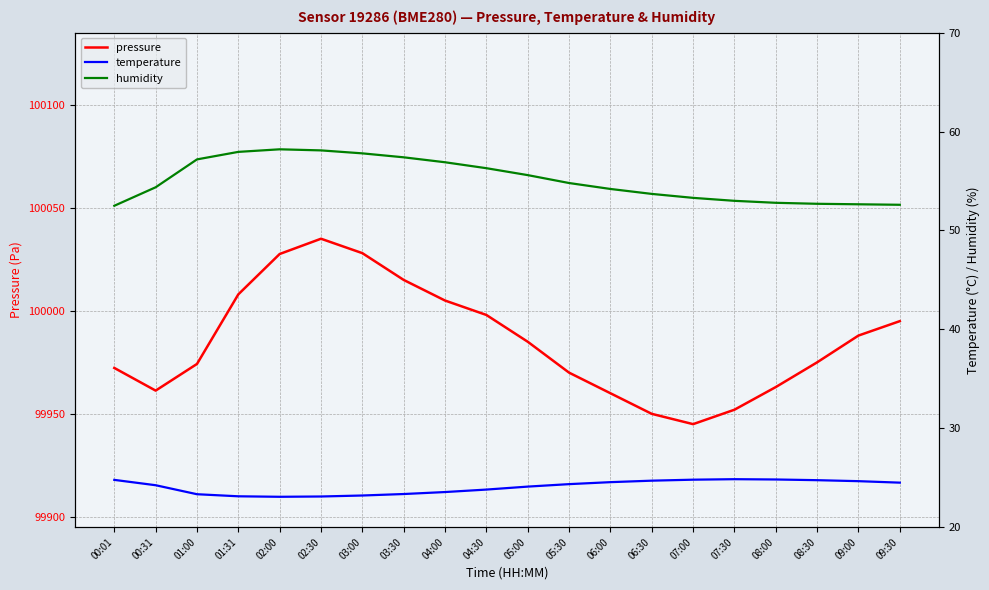

True or false: temperature and pressure intersect in this chart.

False